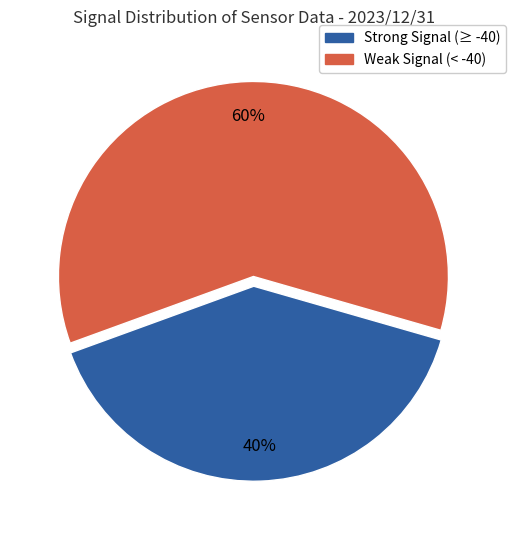

Is there a majority slice in this chart?

Yes